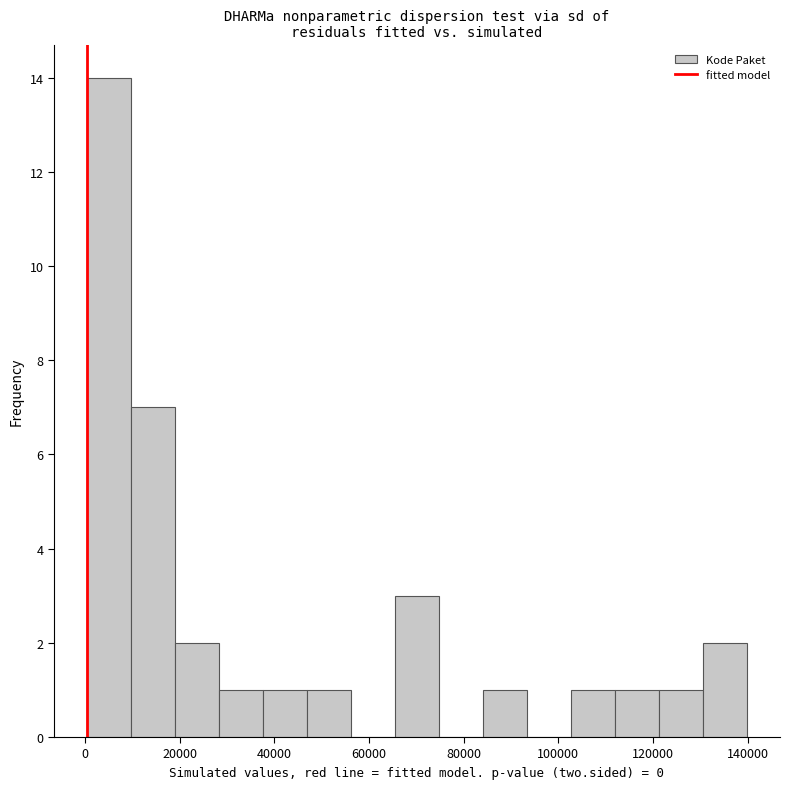

Reading left to right, list every bar in this chart as the range it spans on the x-axis followed by its height. Neither the bar edges nor the heights are printed on the chart, so give them approximately, as read against the axes.

0 to 10000: 14
10000 to 20000: 7
20000 to 28000: 2
28000 to 38000: 1
38000 to 46000: 1
46000 to 56000: 1
56000 to 66000: 0
66000 to 74000: 3
74000 to 84000: 0
84000 to 94000: 1
94000 to 102000: 0
102000 to 112000: 1
112000 to 122000: 1
122000 to 130000: 1
130000 to 140000: 2